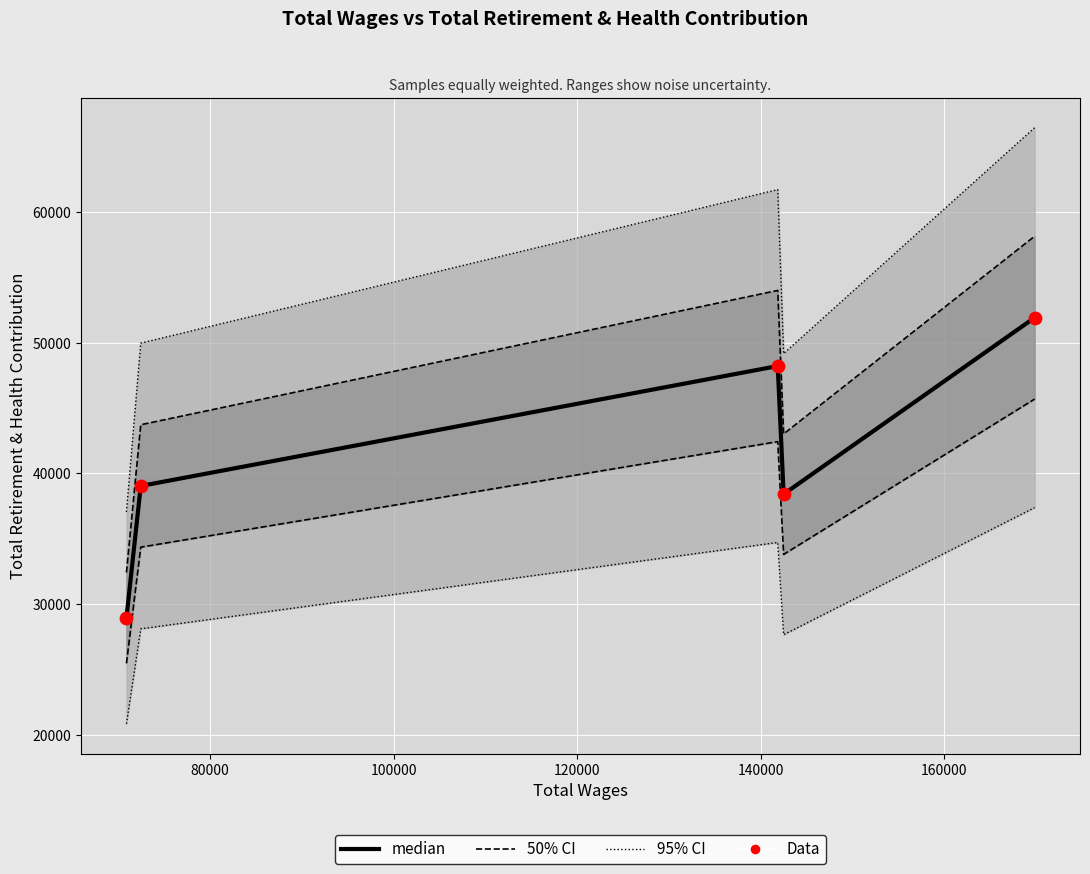

Is the value of 95% CI at 60000 greater than the value of 50% CI at 100000?

No